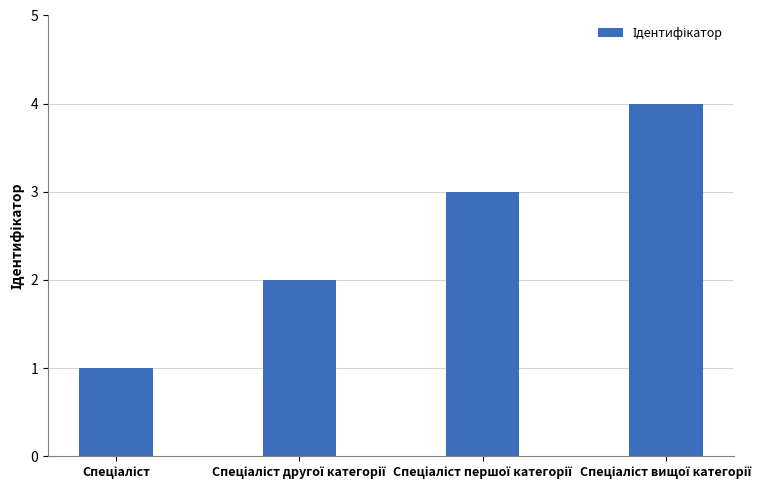

How many data points are less than 3?

2